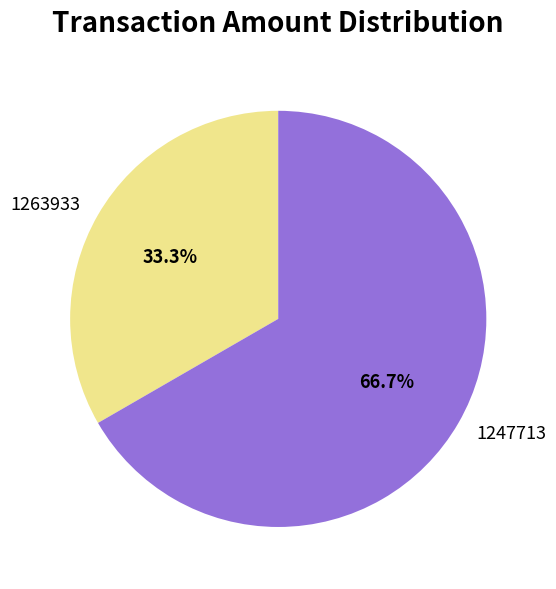

Which has a higher value, 1263933 or 1247713?

1247713